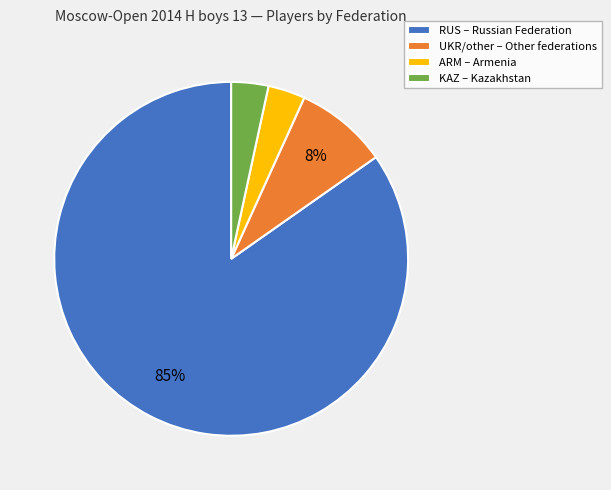

Which slice is the largest?

RUS